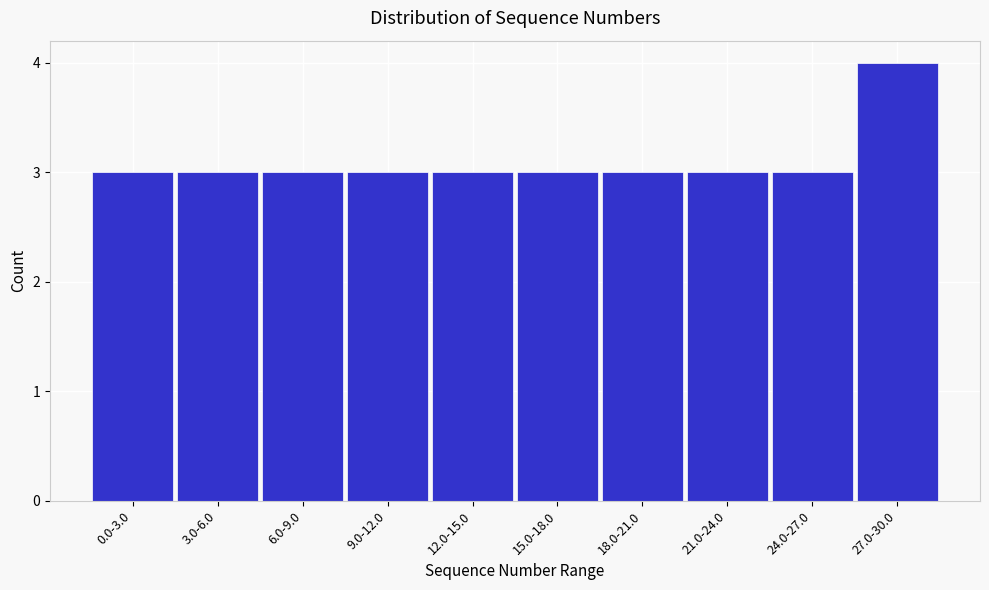

Reading left to right, extract all data points from this chart.

3	3	3	3	3	3	3	3	3	4